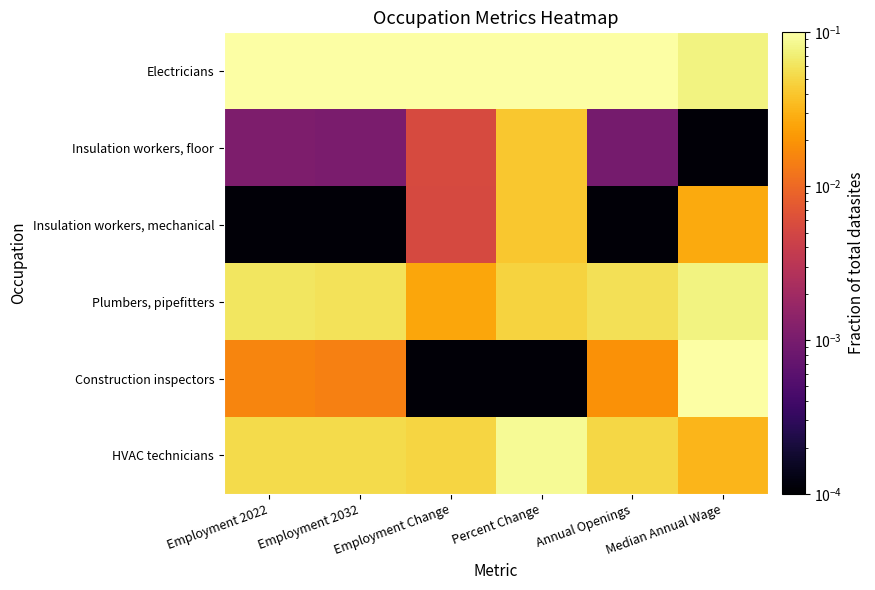

List the series in order of their peak value, lowest first.

Insulation workers, floor, Insulation workers, mechanical, Plumbers, pipefitters, HVAC technicians, Electricians, Construction inspectors